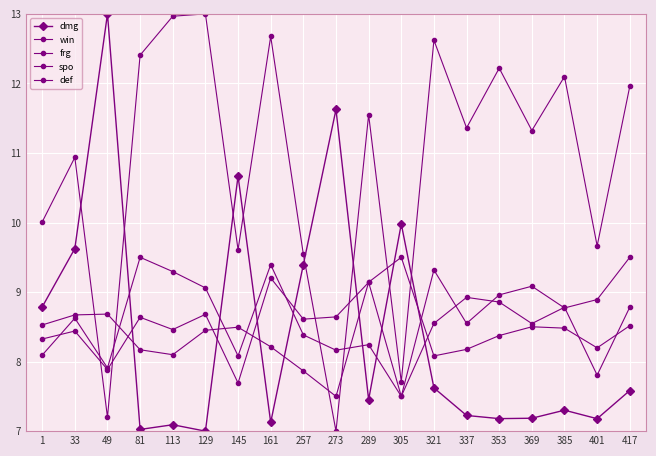

At which category does def reach its first local peak?

33